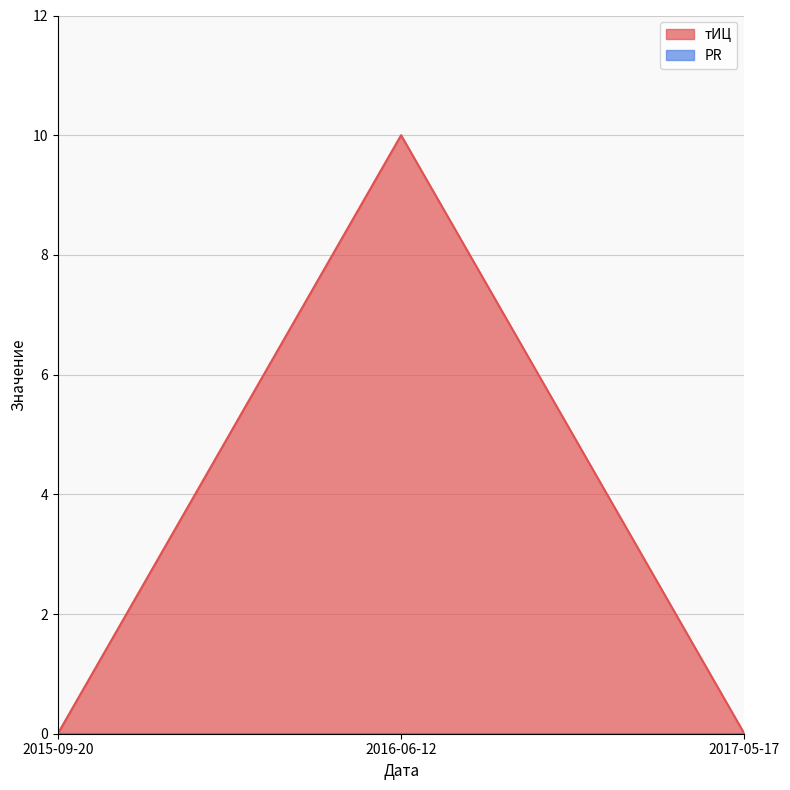

How many values exceed 0?

1